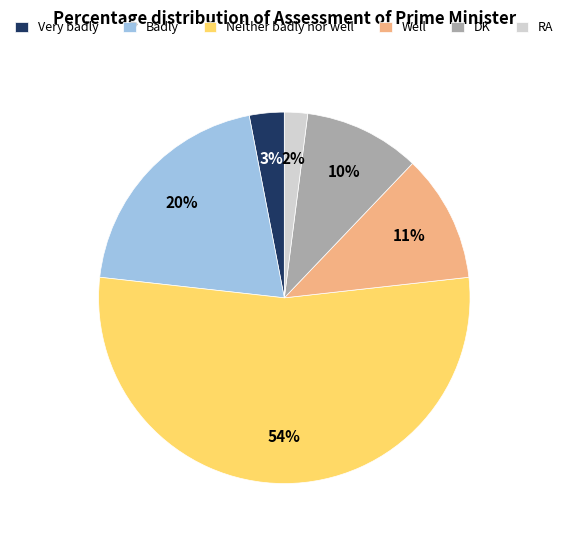

Rank the categories by value from lowest to highest.

RA, Very badly, DK, Well, Badly, Neither badly nor well